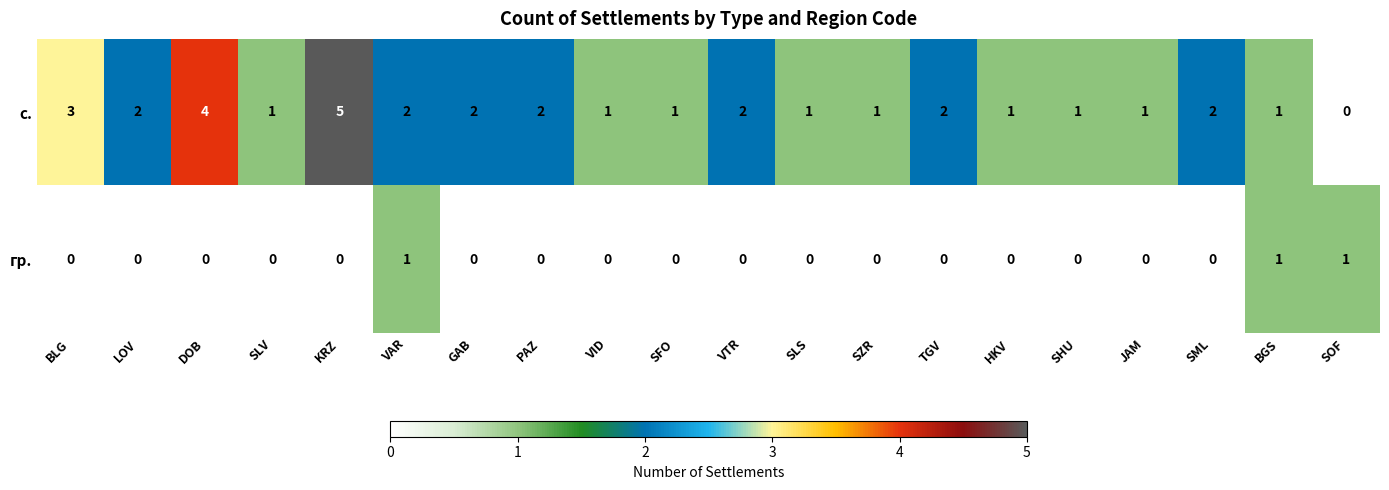

What is the greatest value displayed?

5